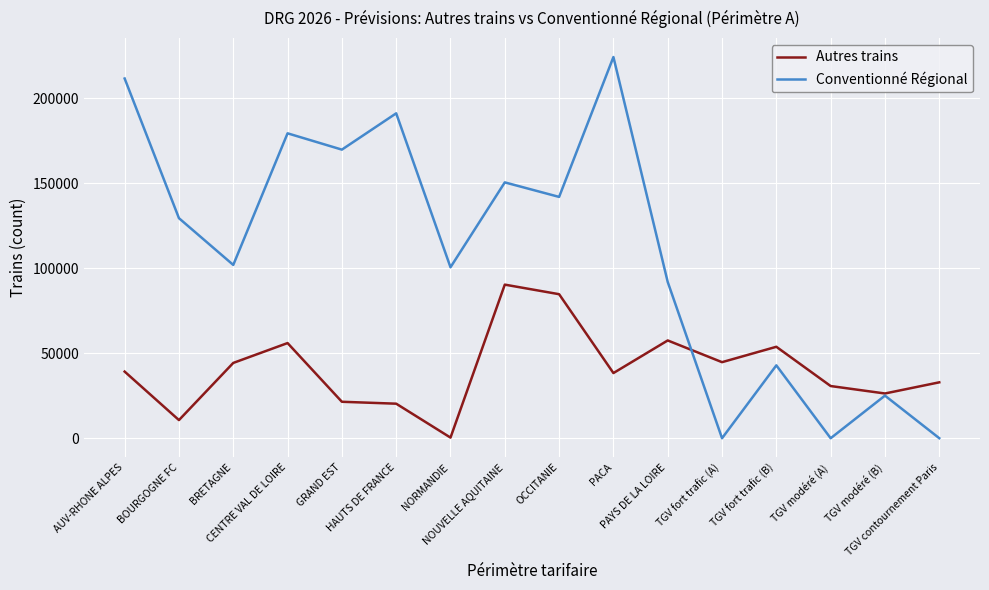

Which series has the largest total across all categories?

Conventionné Régional